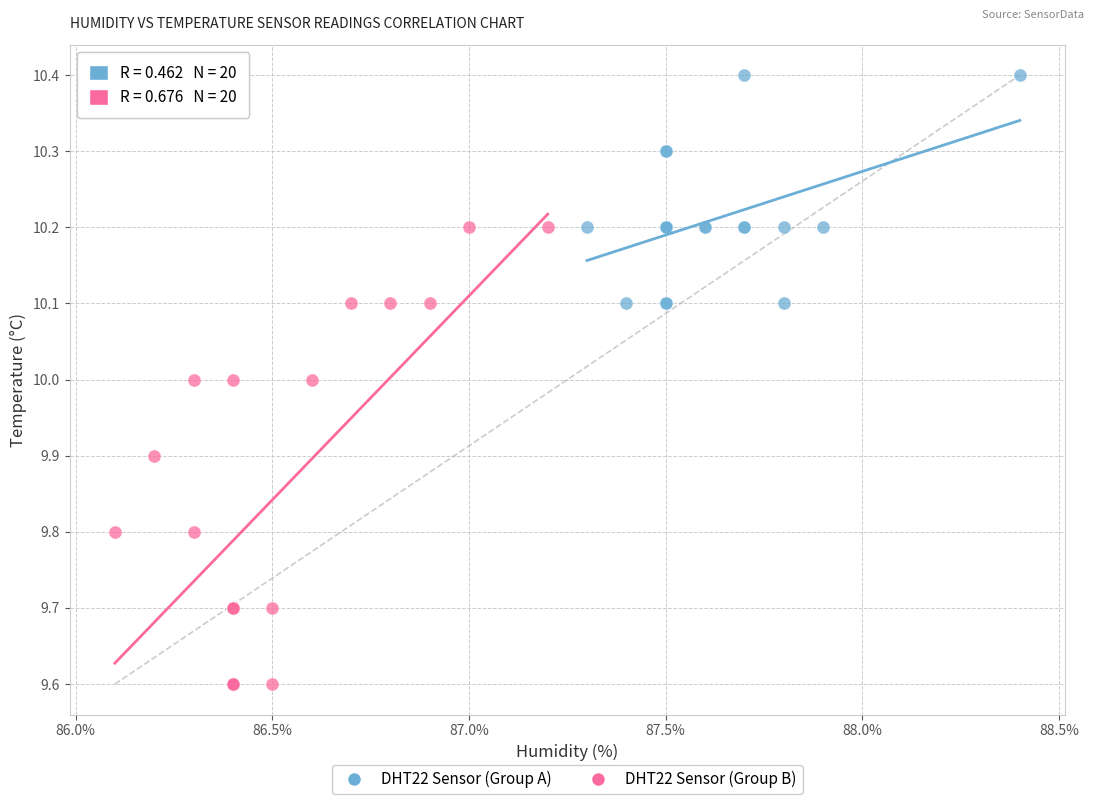

Which series reaches the maximum Y coordinate?

DHT22 Sensor (Group A)